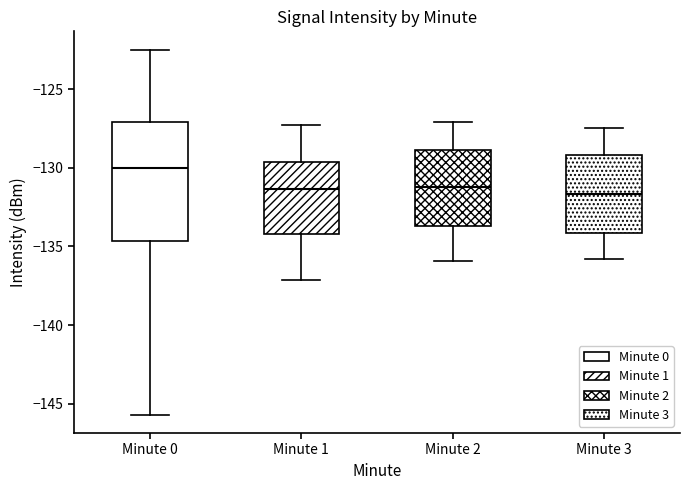

Reading left to right, transcribe this box plot: for each box, give where its median line is, the range the box spans, and where its two whiskers end, as read against the y-axis. The values are not printed on the chart, so give them approximately, as read against the axis.

Minute 0: median -130.0, box -134.5 to -127.0, whiskers -145.5 to -122.5
Minute 1: median -131.5, box -134.0 to -129.5, whiskers -137.0 to -127.5
Minute 2: median -131.0, box -133.5 to -129.0, whiskers -136.0 to -127.0
Minute 3: median -131.5, box -134.0 to -129.0, whiskers -136.0 to -127.5